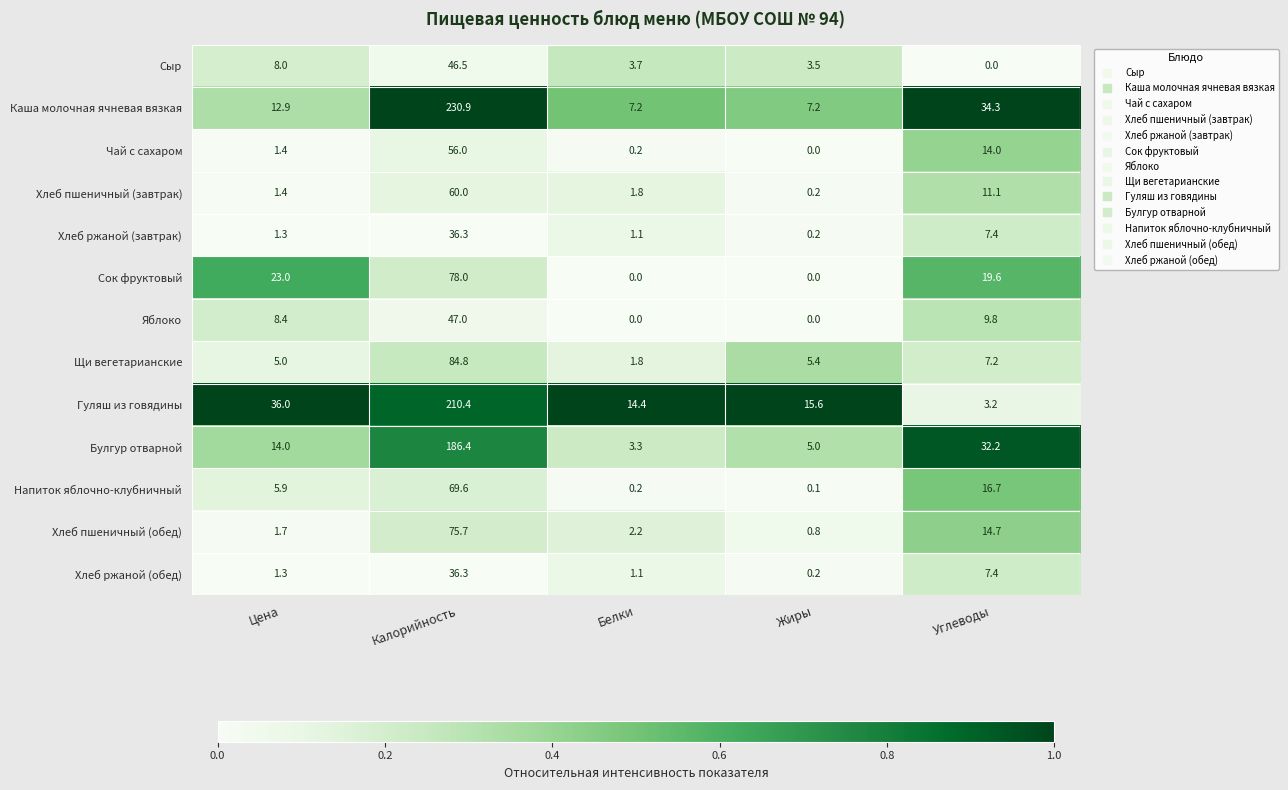

What is the difference between the Яблоко values at Калорийность and Цена?

38.6